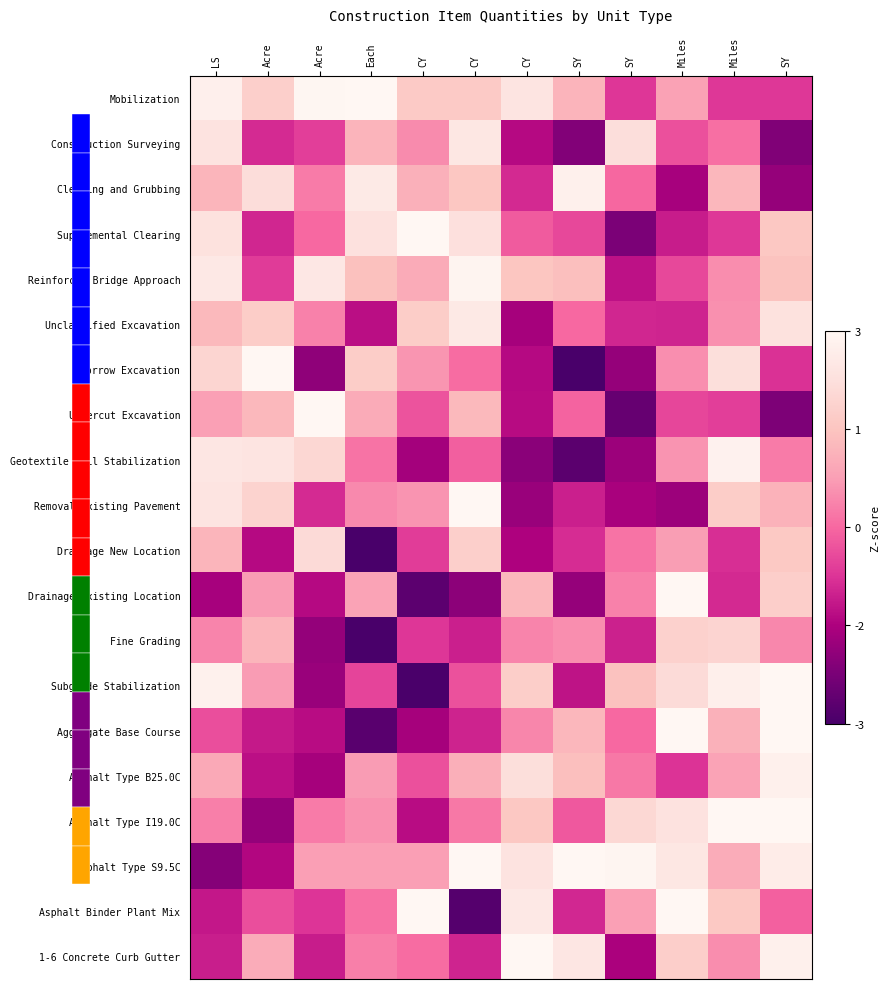

Reading left to right, transcribe all the data shown in this chart.

Mobilization: LS=2.7	Acre=1.8	Acre=3.0	Each=4.3	CY=1.6	CY=1.6	CY=2.4	SY=1.2	SY=-0.7	Miles=0.8	Miles=-0.7	SY=-0.7
Construction Surveying: LS=2.4	Acre=-0.9	Acre=-0.6	Each=1.2	CY=0.5	CY=2.5	CY=-1.4	SY=-2.1	SY=2.2	Miles=-0.3	Miles=0.1	SY=-2.1
Clearing and Grubbing: LS=1.2	Acre=2.2	Acre=0.3	Each=2.6	CY=1.1	CY=1.6	CY=-0.9	SY=2.8	SY=-0.0	Miles=-1.6	Miles=1.2	SY=-1.8
Supplemental Clearing: LS=2.3	Acre=-0.9	Acre=0.0	Each=2.3	CY=3.1	CY=2.3	CY=-0.2	SY=-0.5	SY=-2.2	Miles=-1.1	Miles=-0.7	SY=1.6
Reinforced Bridge Approach: LS=2.5	Acre=-0.6	Acre=2.5	Each=1.4	CY=1.0	CY=2.9	CY=1.5	SY=1.4	SY=-1.3	Miles=-0.5	Miles=0.5	SY=1.5
Unclassified Excavation: LS=1.3	Acre=1.7	Acre=0.3	Each=-1.3	CY=1.7	CY=2.5	CY=-1.6	SY=0.0	SY=-1.0	Miles=-1.0	Miles=0.5	SY=2.3
Borrow Excavation: LS=1.9	Acre=4.3	Acre=-1.9	Each=1.7	CY=0.6	CY=0.1	CY=-1.4	SY=-4.5	SY=-1.8	Miles=0.5	Miles=2.2	SY=-0.8
Undercut Excavation: LS=0.8	Acre=1.2	Acre=3.4	Each=1.0	CY=-0.3	CY=1.3	CY=-1.4	SY=-0.0	SY=-2.6	Miles=-0.5	Miles=-0.6	SY=-2.2
Geotextile Soil Stabilization: LS=2.4	Acre=2.4	Acre=2.0	Each=0.1	CY=-1.6	CY=-0.1	CY=-2.0	SY=-2.7	SY=-1.7	Miles=0.6	Miles=2.8	SY=0.3
Removal Existing Pavement: LS=2.4	Acre=1.9	Acre=-0.9	Each=0.5	CY=0.6	CY=4.2	CY=-1.8	SY=-1.0	SY=-1.6	Miles=-1.8	Miles=1.7	SY=1.1
Drainage New Location: LS=1.2	Acre=-1.4	Acre=2.1	Each=-3.6	CY=-0.6	CY=1.8	CY=-1.5	SY=-0.8	SY=0.1	Miles=0.7	Miles=-0.8	SY=1.6
Drainage Existing Location: LS=-1.6	Acre=0.7	Acre=-1.4	Each=0.8	CY=-2.7	CY=-2.0	CY=1.2	SY=-1.8	SY=0.3	Miles=3.5	Miles=-0.9	SY=1.8
Fine Grading: LS=0.4	Acre=1.2	Acre=-1.9	Each=-3.5	CY=-0.7	CY=-1.1	CY=0.4	SY=0.5	SY=-1.0	Miles=1.8	Miles=1.9	SY=0.4
Subgrade Stabilization: LS=2.8	Acre=0.7	Acre=-1.8	Each=-0.5	CY=-3.0	CY=-0.3	CY=1.7	SY=-1.2	SY=1.4	Miles=2.1	Miles=2.7	SY=4.3
Aggregate Base Course: LS=-0.4	Acre=-1.1	Acre=-1.3	Each=-2.7	CY=-1.6	CY=-1.0	CY=0.4	SY=1.2	SY=0.0	Miles=3.7	Miles=1.1	SY=5.6
Asphalt Type B25.0C: LS=0.9	Acre=-1.3	Acre=-1.6	Each=0.7	CY=-0.3	CY=1.1	CY=2.2	SY=1.4	SY=0.2	Miles=-0.8	Miles=0.8	SY=2.8
Asphalt Type I19.0C: LS=0.3	Acre=-1.9	Acre=0.3	Each=0.6	CY=-1.3	CY=0.2	CY=1.6	SY=-0.2	SY=2.0	Miles=2.3	Miles=3.1	SY=3.1
Asphalt Type S9.5C: LS=-2.1	Acre=-1.4	Acre=0.8	Each=0.8	CY=0.8	CY=5.8	CY=2.4	SY=3.2	SY=2.9	Miles=2.5	Miles=1.0	SY=2.6
Asphalt Binder Plant Mix: LS=-1.2	Acre=-0.4	Acre=-0.7	Each=0.1	CY=3.5	CY=-2.8	CY=2.5	SY=-0.9	SY=0.8	Miles=3.1	Miles=1.6	SY=-0.1
1-6 Concrete Curb Gutter: LS=-1.1	Acre=1.0	Acre=-1.1	Each=0.3	CY=0.1	CY=-1.0	CY=4.7	SY=2.5	SY=-1.5	Miles=1.8	Miles=0.5	SY=2.8